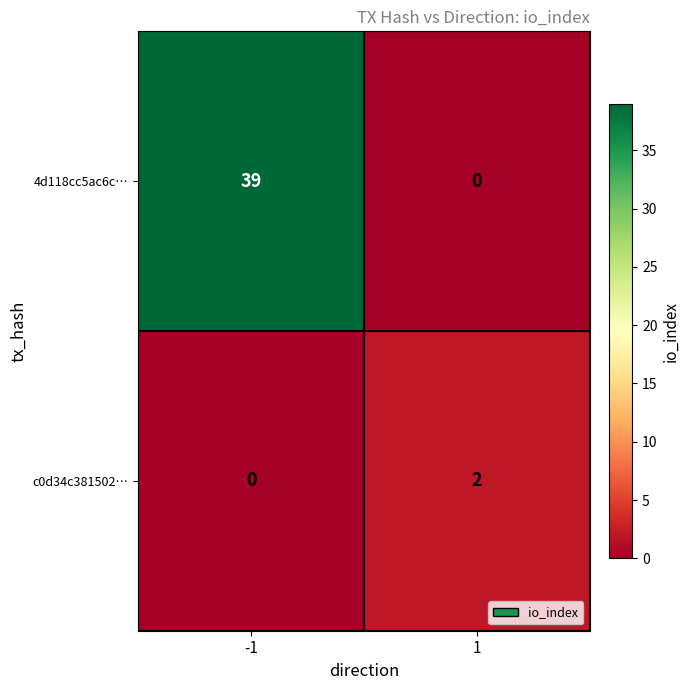

Which series has the largest total across all categories?

4d118cc5ac6c…